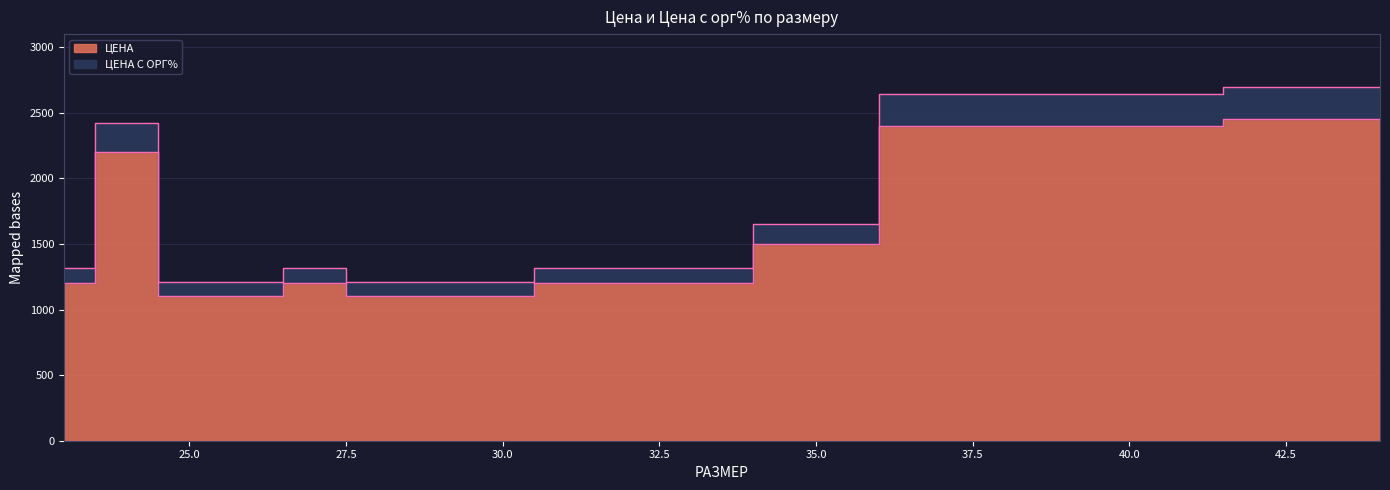

True or false: ЦЕНА and ЦЕНА С ОРГ% cross at least once.

False